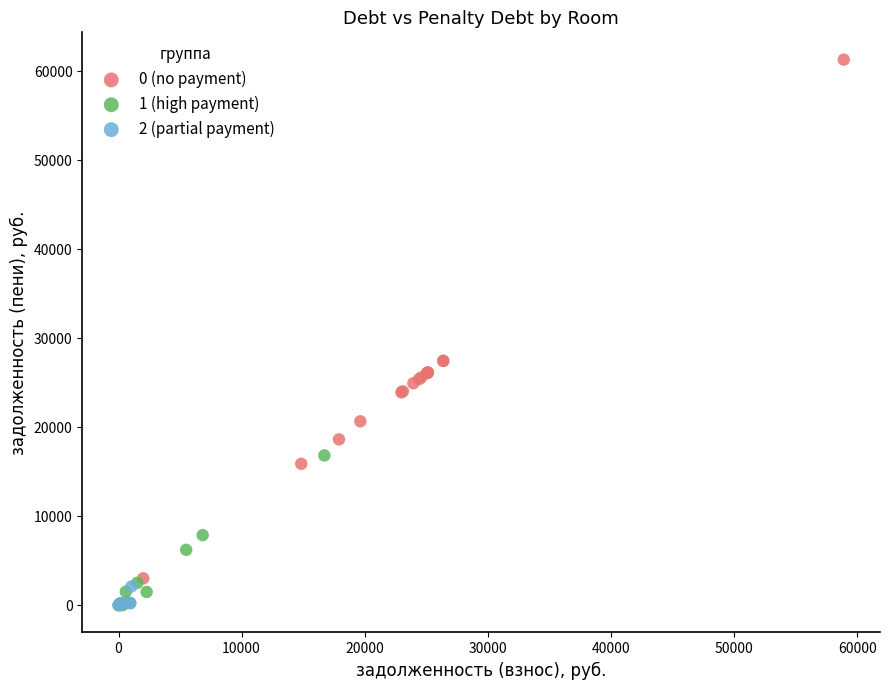

Which series has the widest spread of Y values?

0 (no payment)